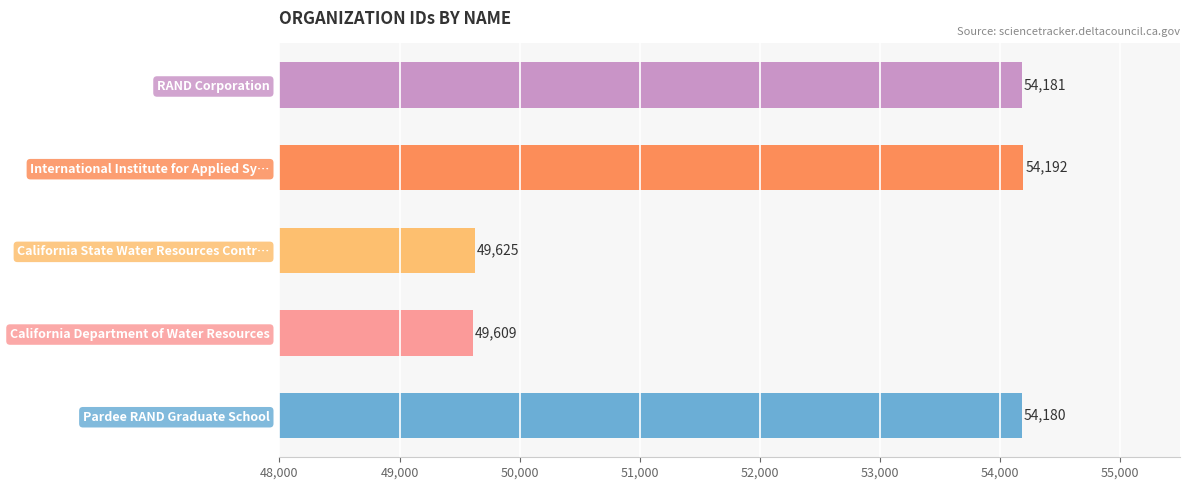

How many data points does each series have?

5